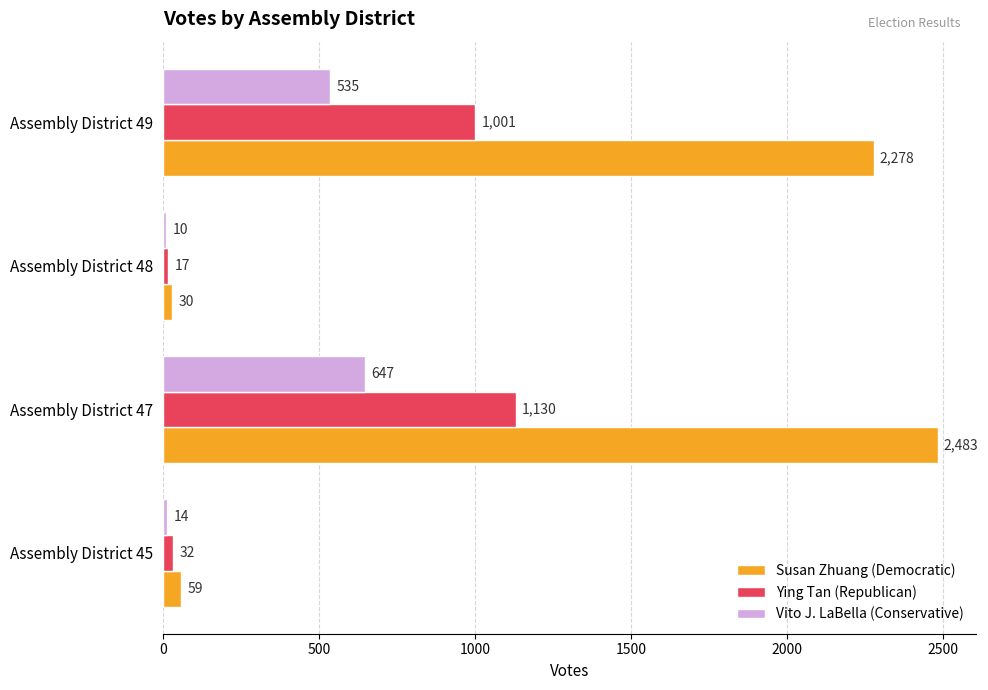

What is the sum of all Ying Tan (Republican) values?

2180